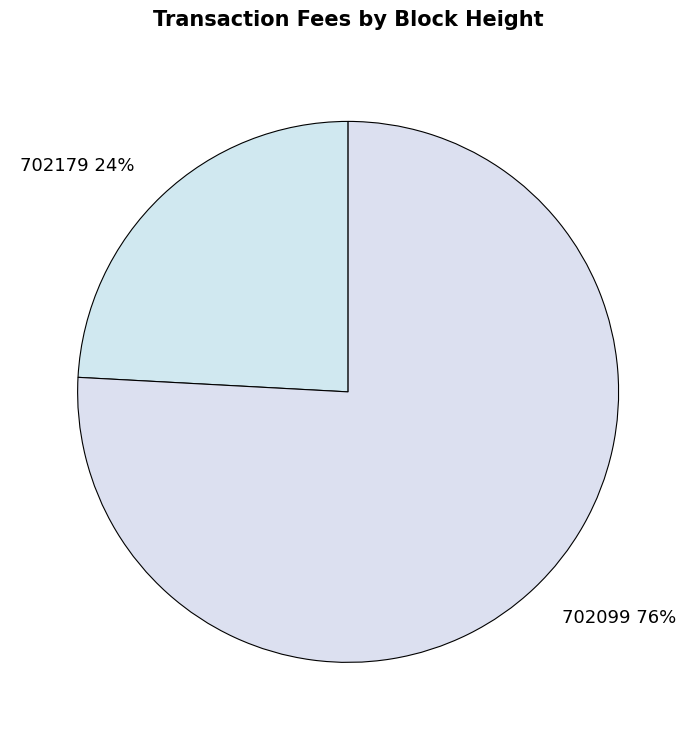

To the nearest percent, what is the combined percentage of 702179 and 702099?

100%